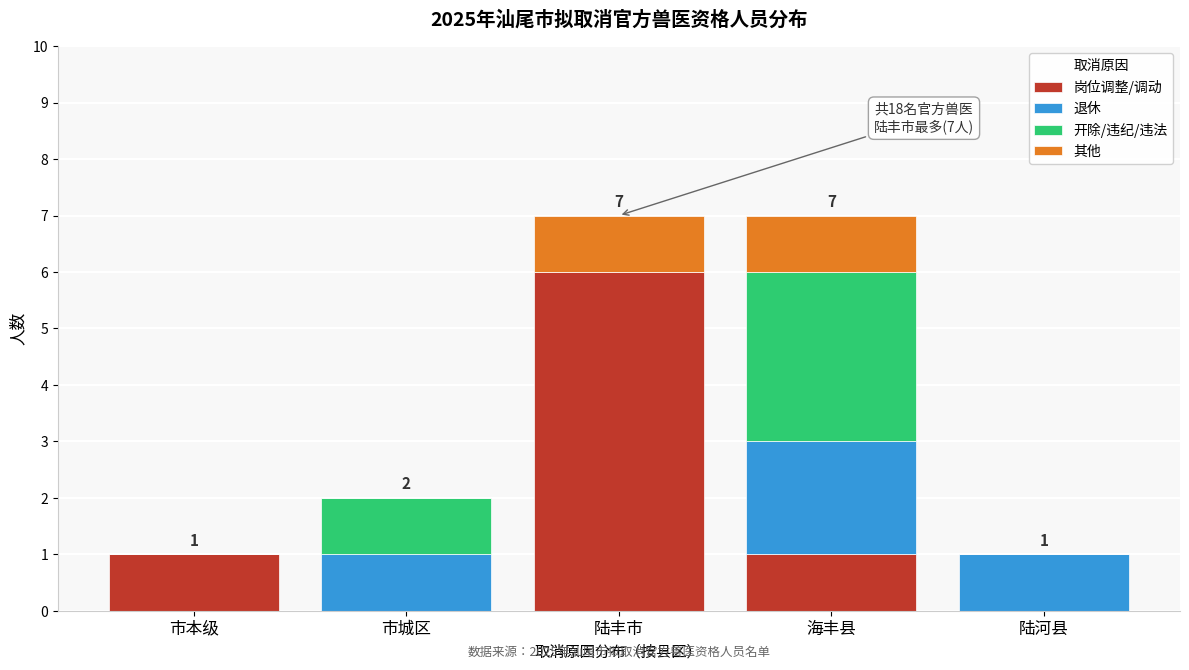

Reading left to right, transcribe the values for 岗位调整/调动.

市本级=1	市城区=0	陆丰市=6	海丰县=1	陆河县=0